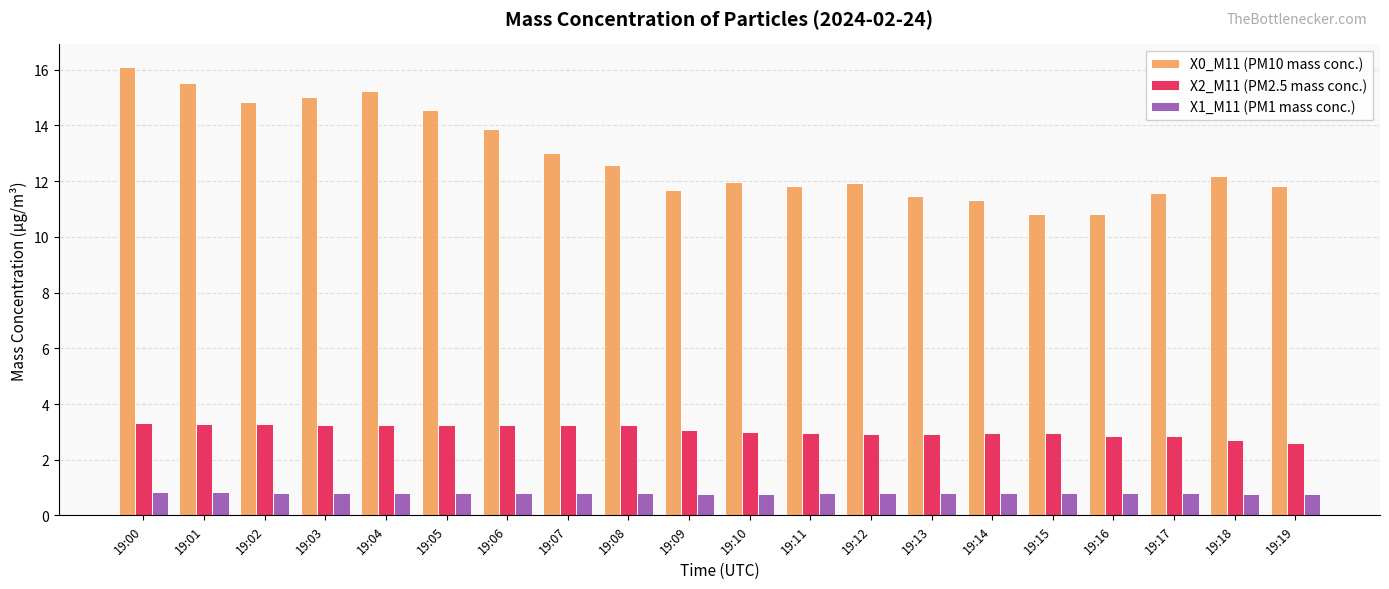

What is the total value across all series at 19:09?

15.5